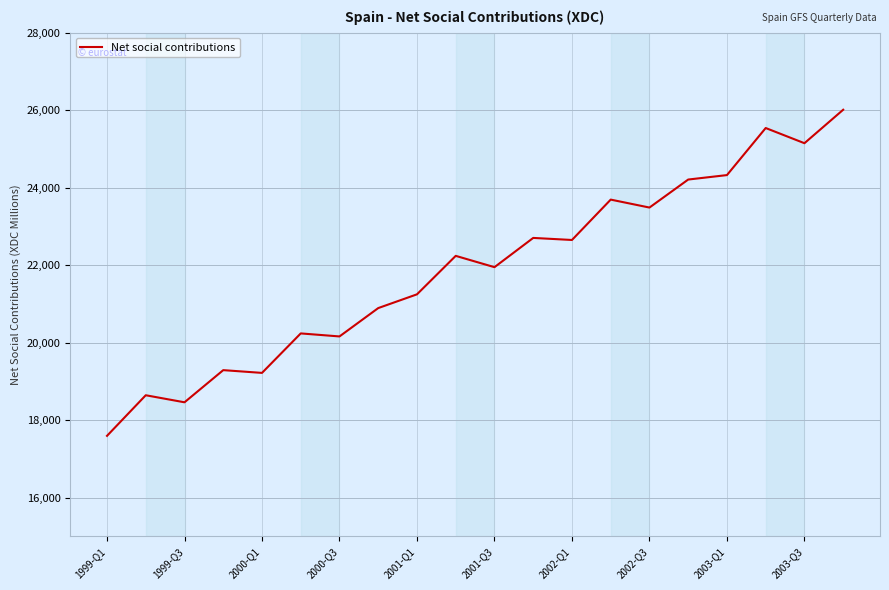

What is the maximum value shown in the chart?

26012